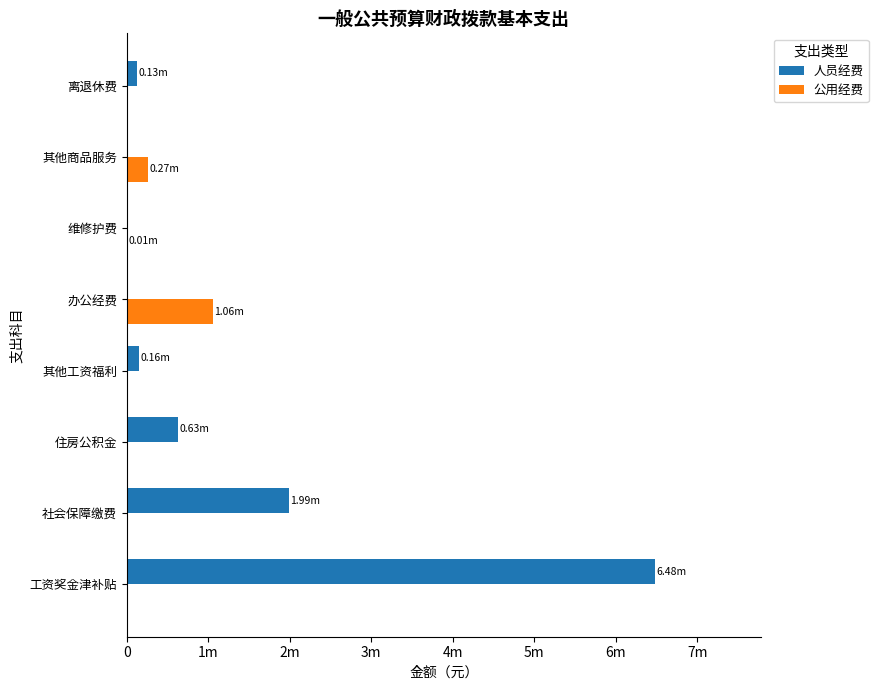

What are all the series names shown in the legend?

人员经费, 公用经费